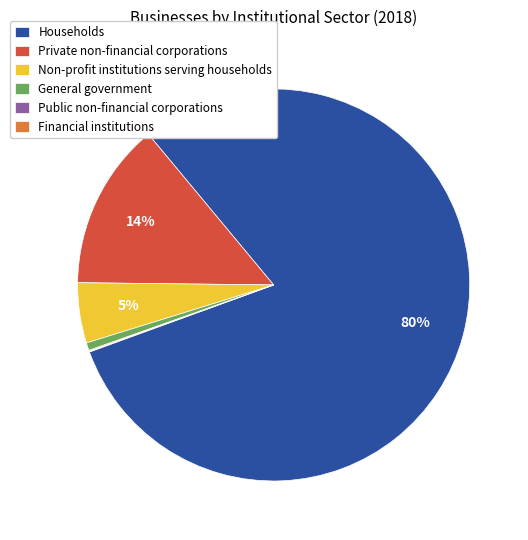

To the nearest percent, what percentage of the pie is Non-profit institutions serving households?

5%